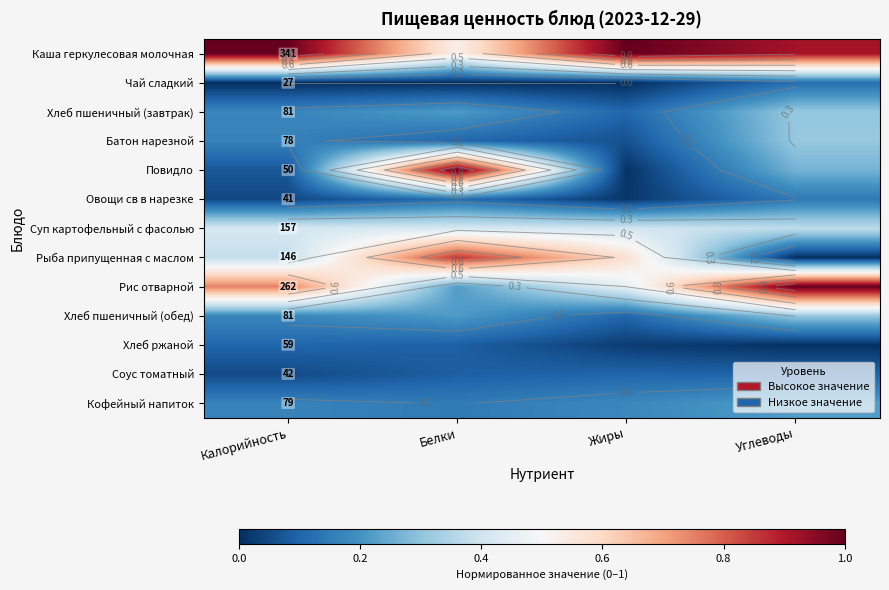

The value of Рыба припущенная с маслом at Жиры is 0.8. True or false?

False